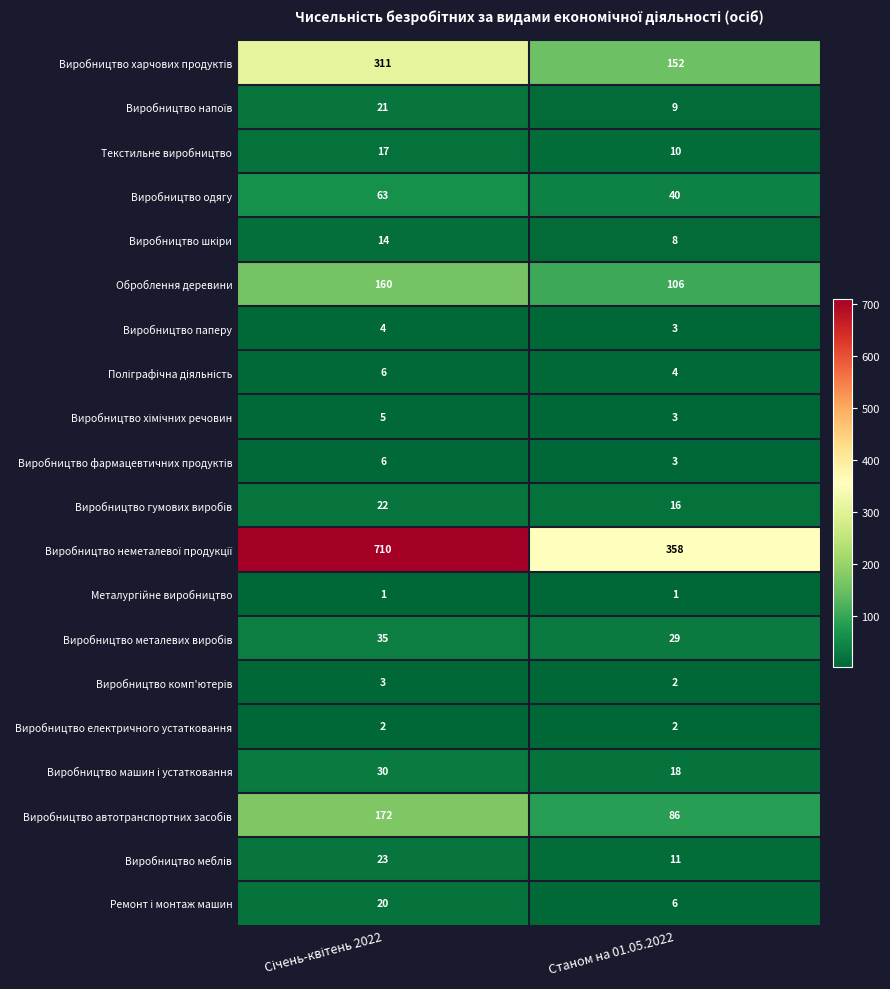

How many categories are shown in the chart?

2